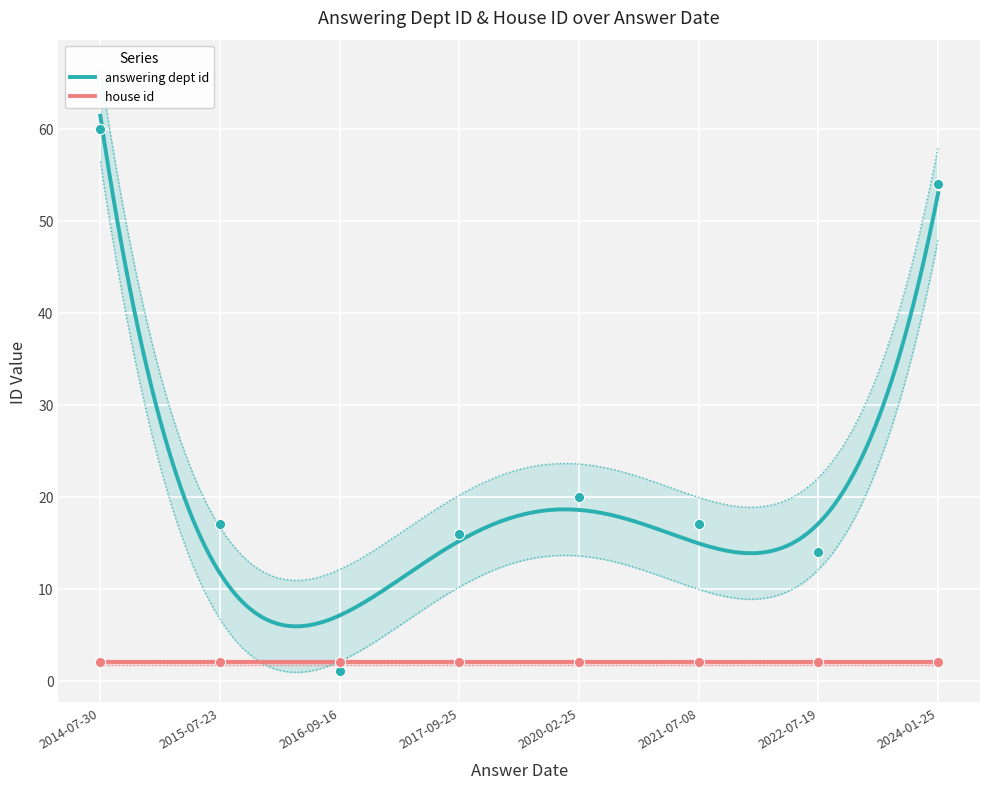

What is the ratio of the value at 2017-09-25 to the value at 2021-07-08?

0.9